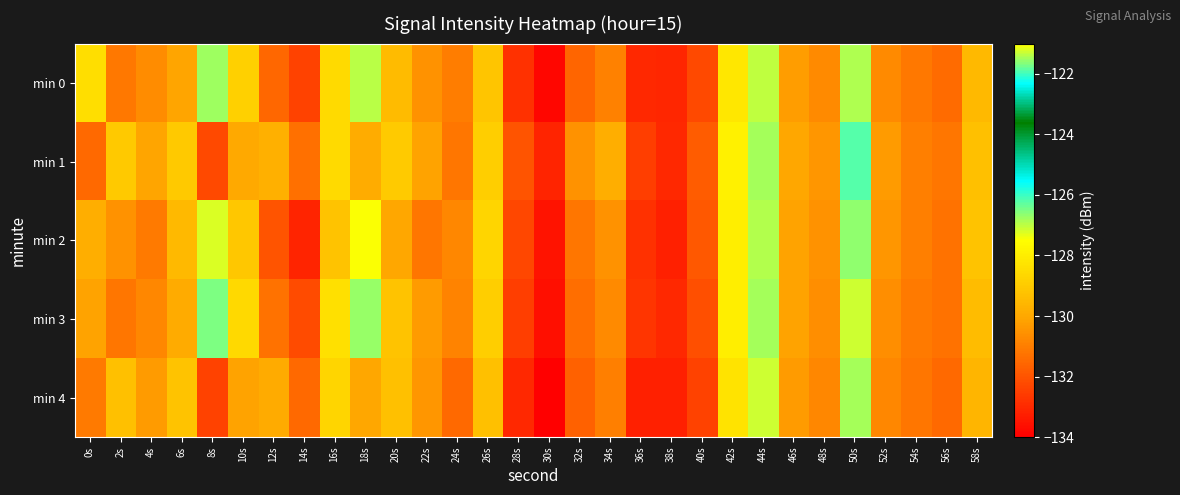

What is the smallest value displayed?

-134.0